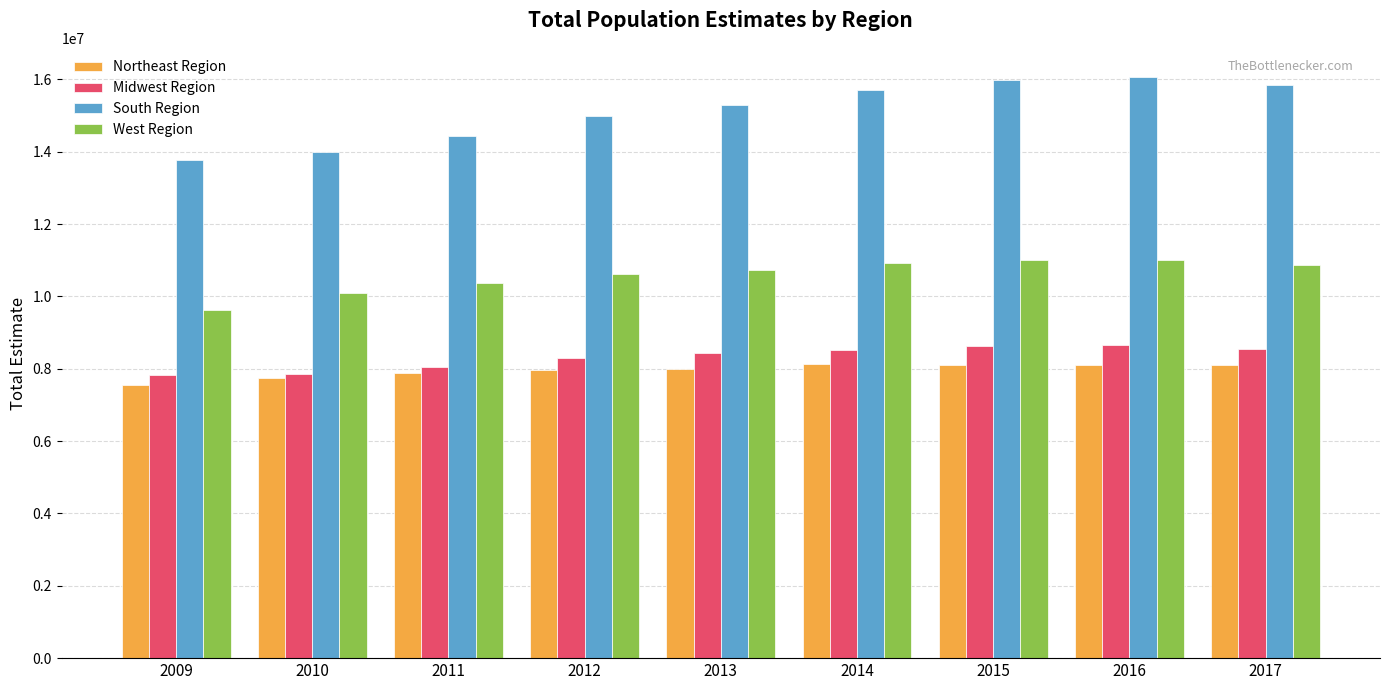

Rank the series by their maximum value, from highest to lowest.

South Region, West Region, Midwest Region, Northeast Region